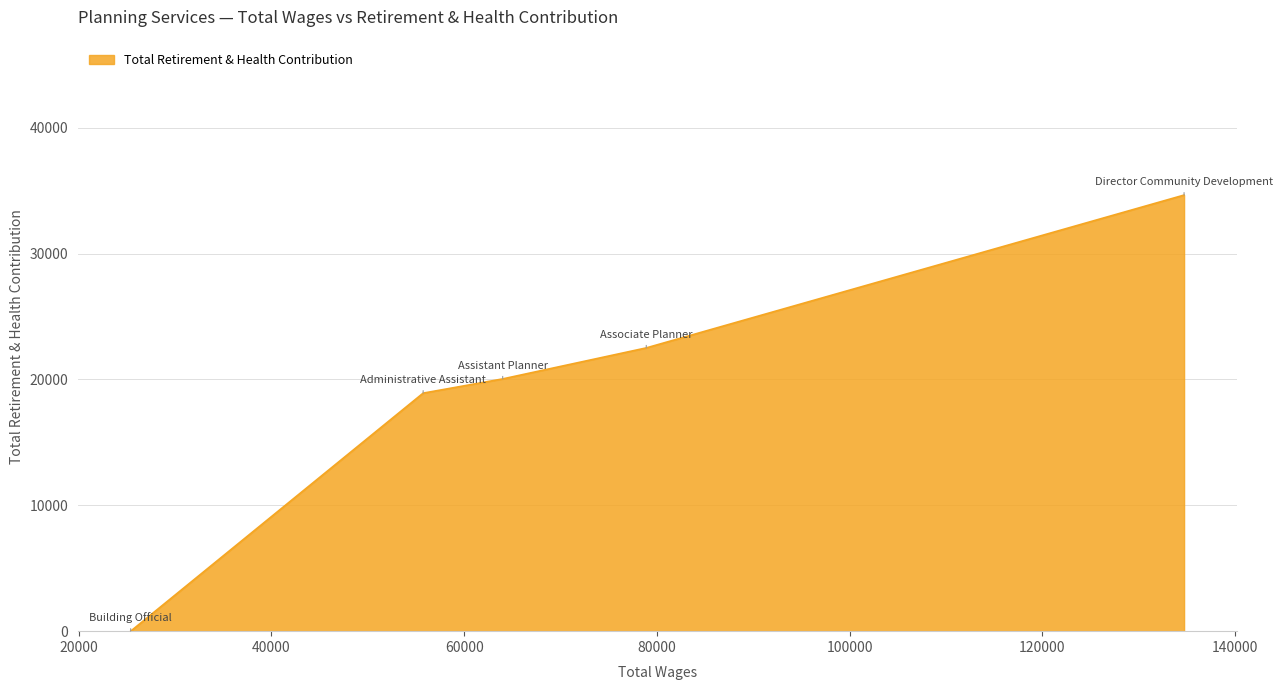

What is the maximum value shown in the chart?

34654